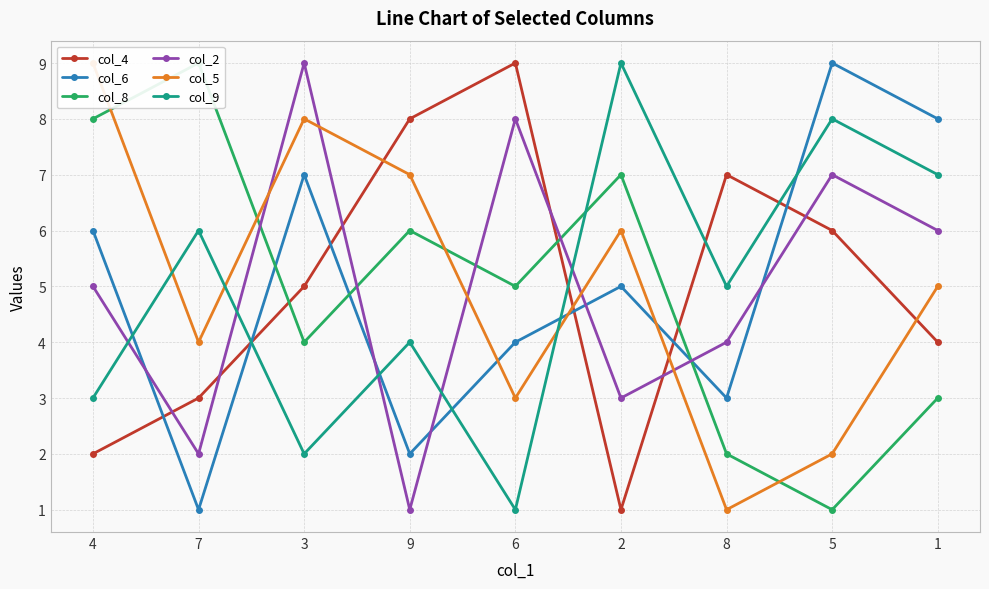

Between which two adjacent categories do col_6 and col_9 first intersect?

4 and 7